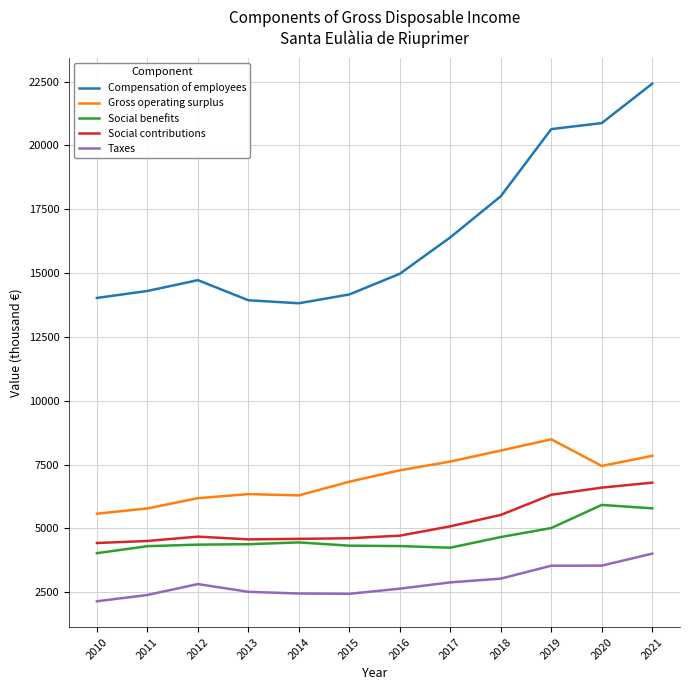

Is the value of Social benefits at 2014 greater than the value of Taxes at 2014?

Yes